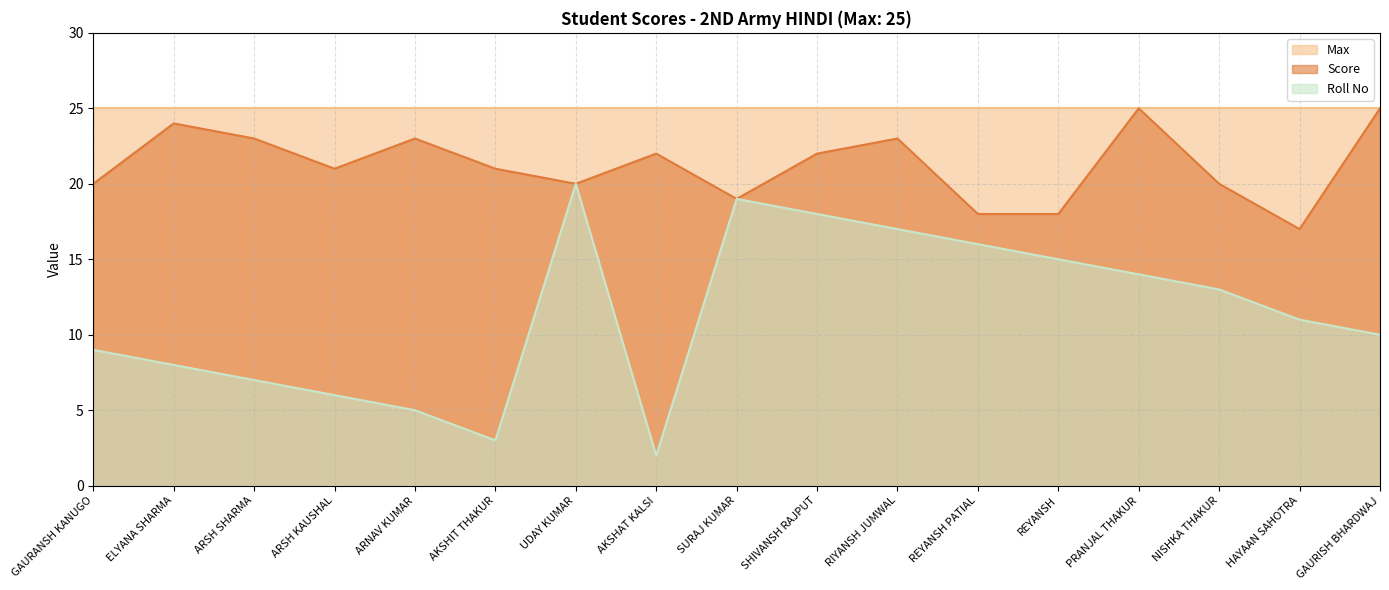

Rank the series at NISHKA THAKUR from highest to lowest value.

Max, Score, Roll No